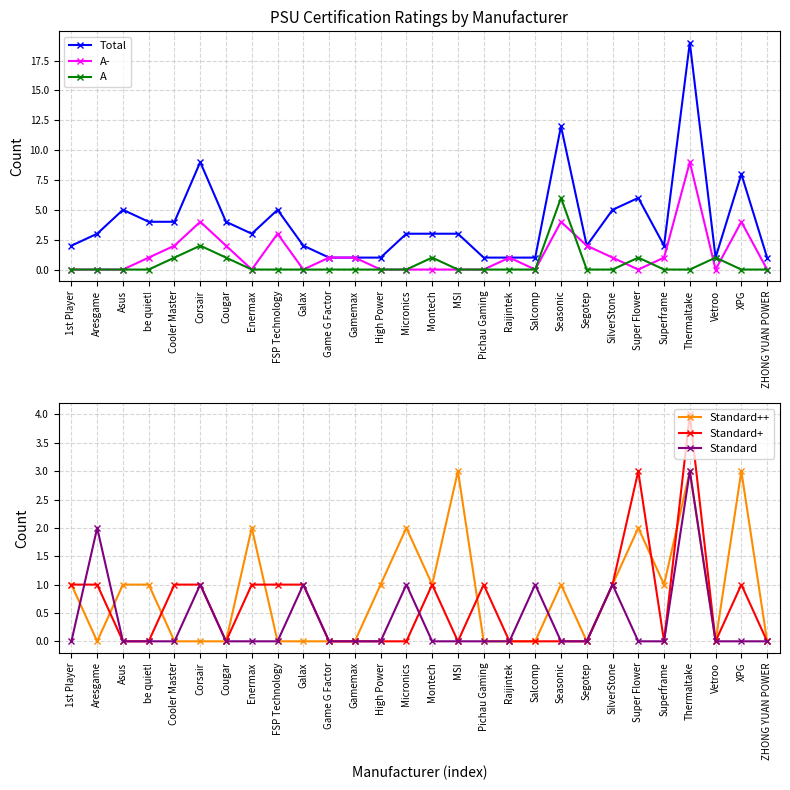

At which label does Standard+ reach its peak?

Thermaltake